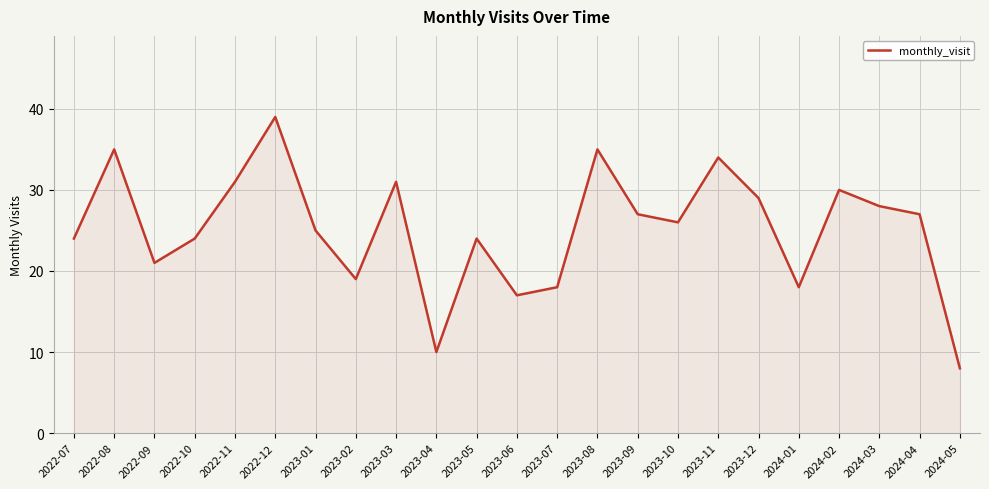

True or false: there are more than 2 points higher than both neighbors.

True